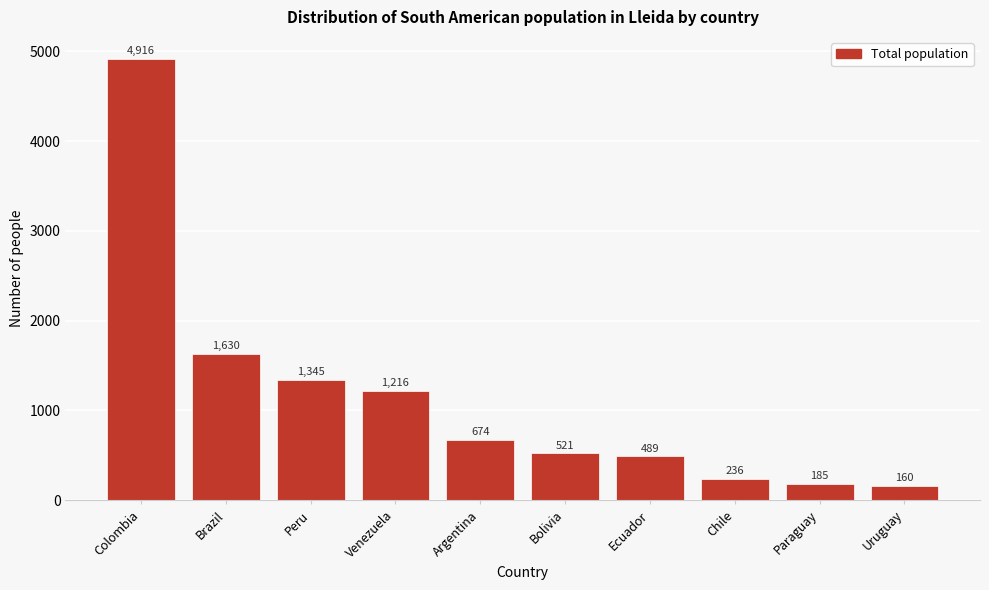

Reading right to left, extract all data points from this chart.

Uruguay=160	Paraguay=185	Chile=236	Ecuador=489	Bolivia=521	Argentina=674	Venezuela=1216	Peru=1345	Brazil=1630	Colombia=4916